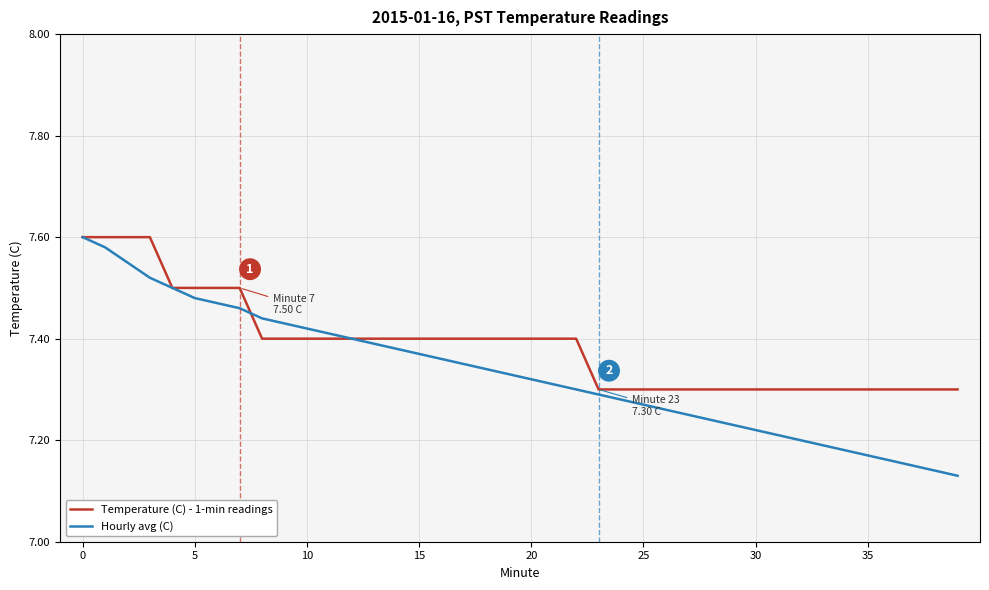

Which series has the largest range (max minus min)?

Hourly avg (C)